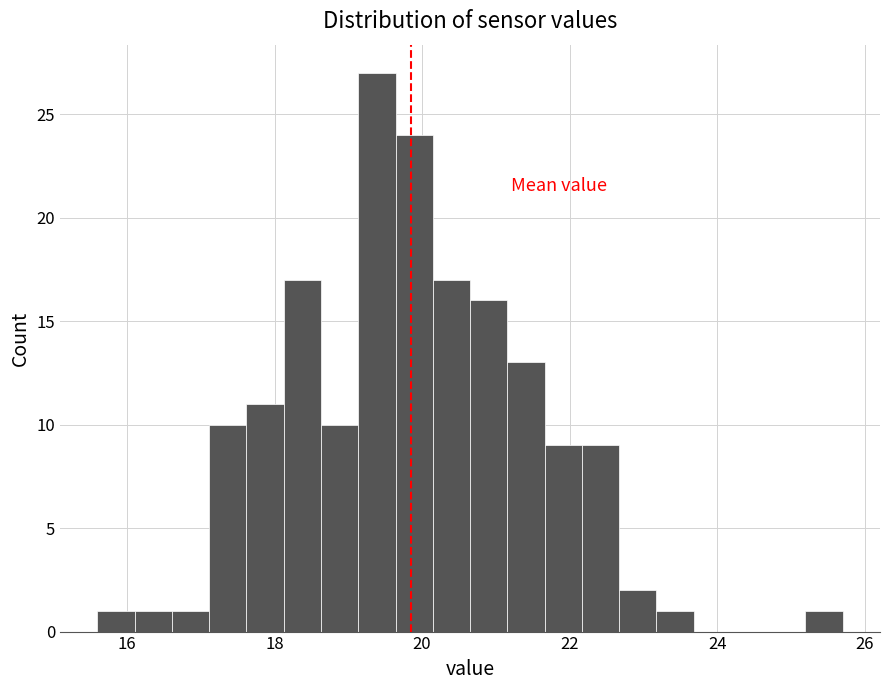

Around what value on the x-axis is the tallest bar? Give the approximate position of its centre, as read against the axis.

19.4